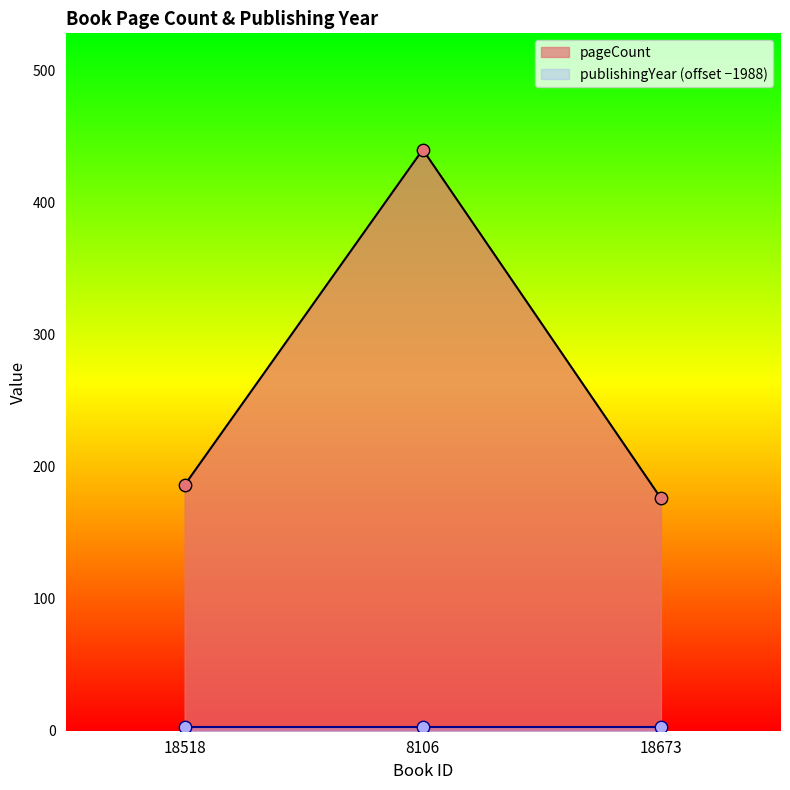

What is the ratio of the value at 8106 to the value at 18518?

2.4